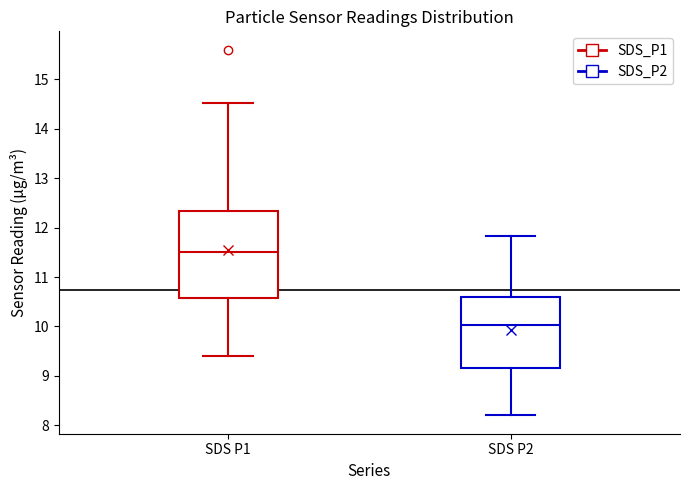

Which box has the highest median line?

SDS P1